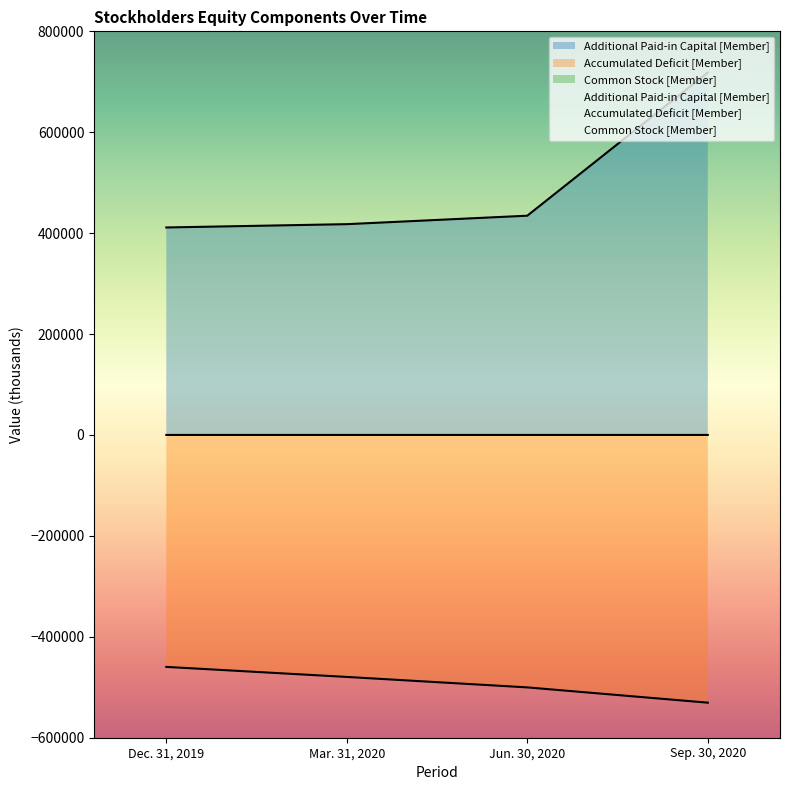

What is the maximum value for Common Stock [Member]?

91